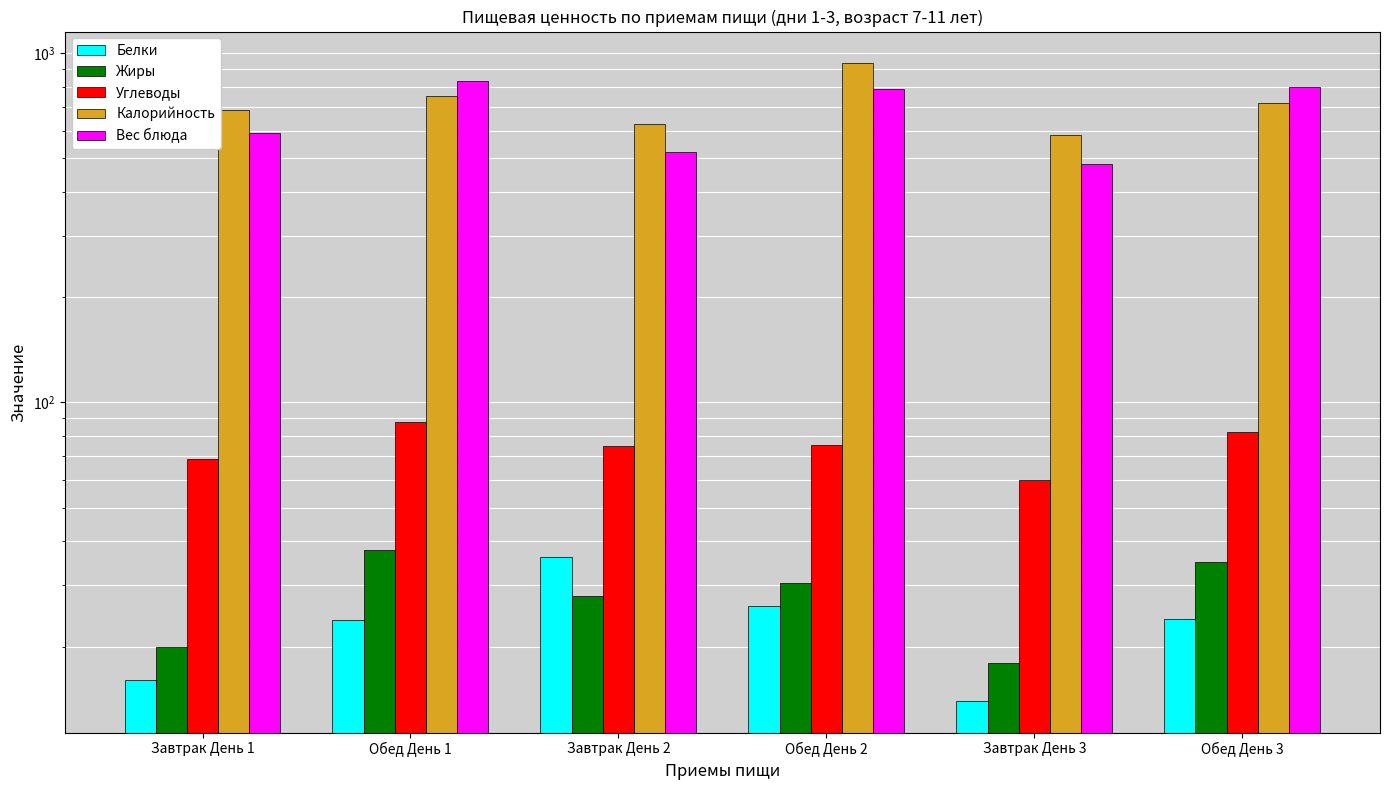

The Калорийность series shows 934.0 at Обед День 2. True or false?

True